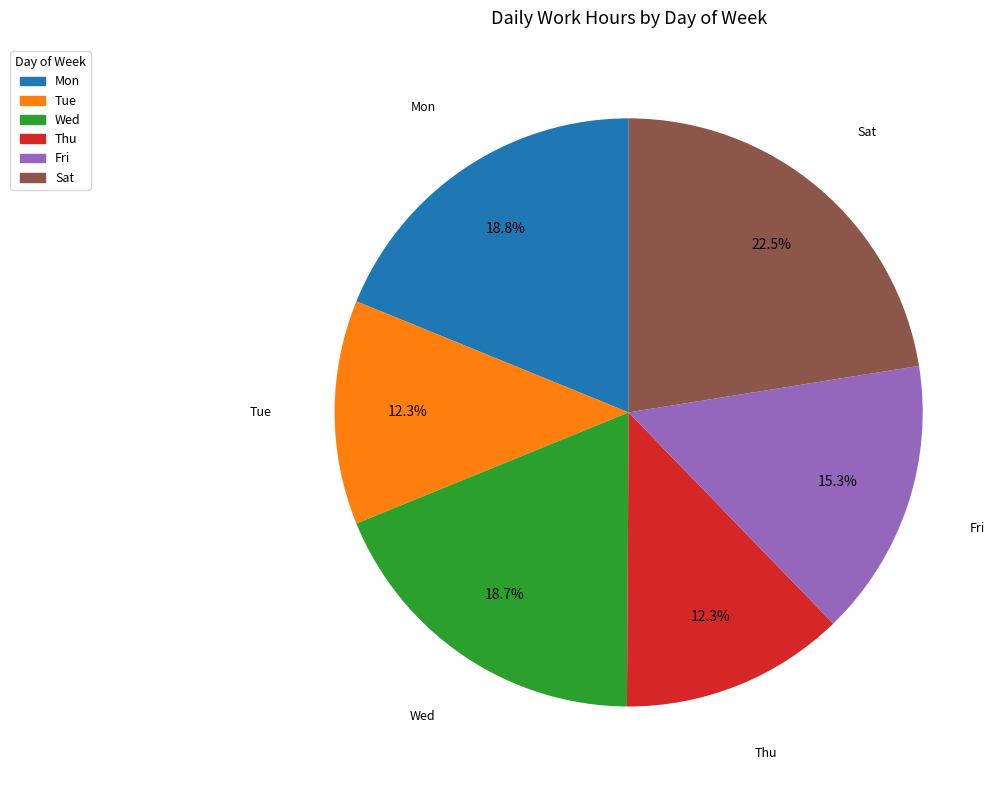

Is there a majority slice in this chart?

No